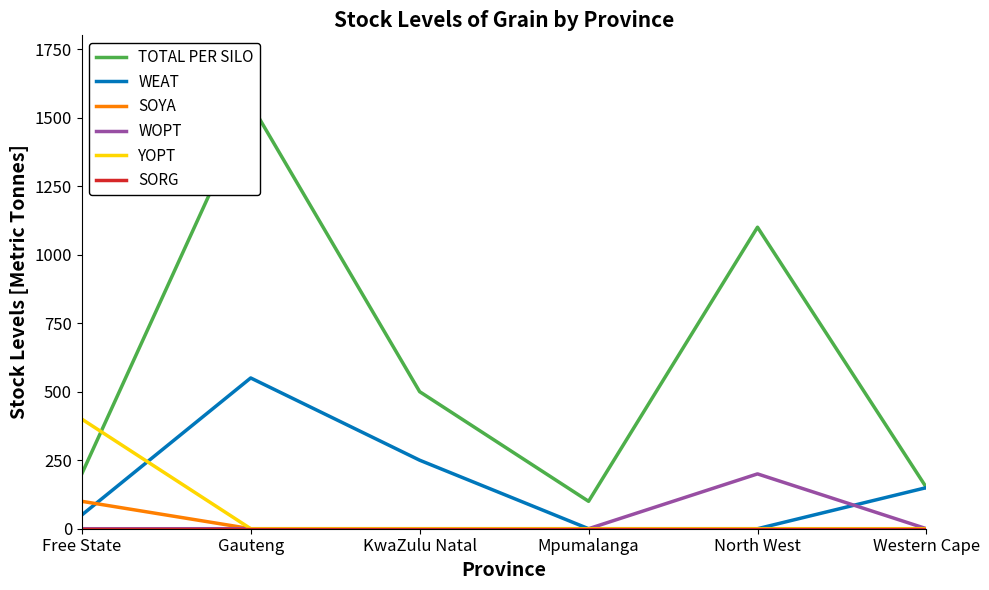

What position from the right is North West?

2